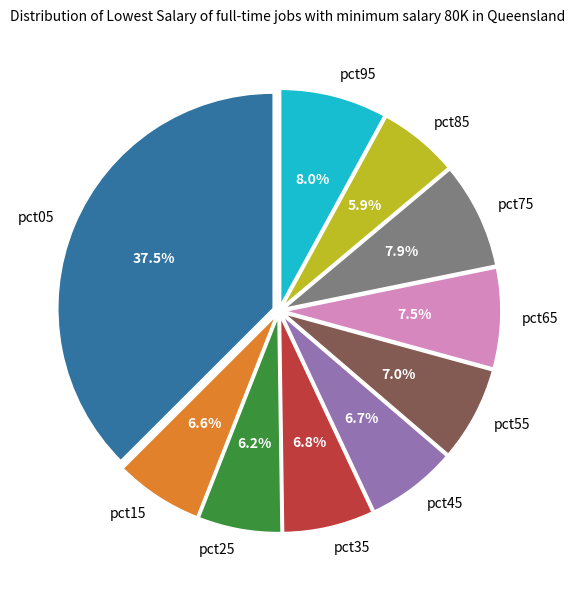

The pct05 slice represents 25% of the pie. True or false?

False